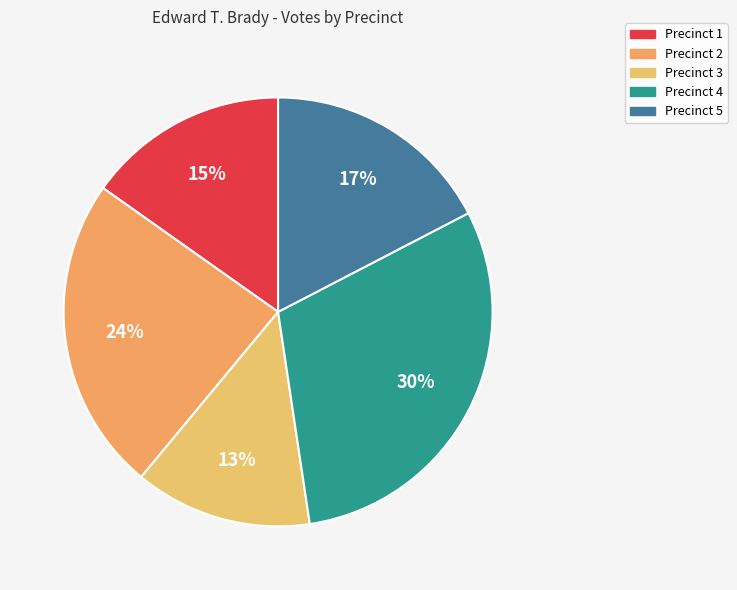

To the nearest percent, what is the difference between the largest and smallest slice percentages?

17%